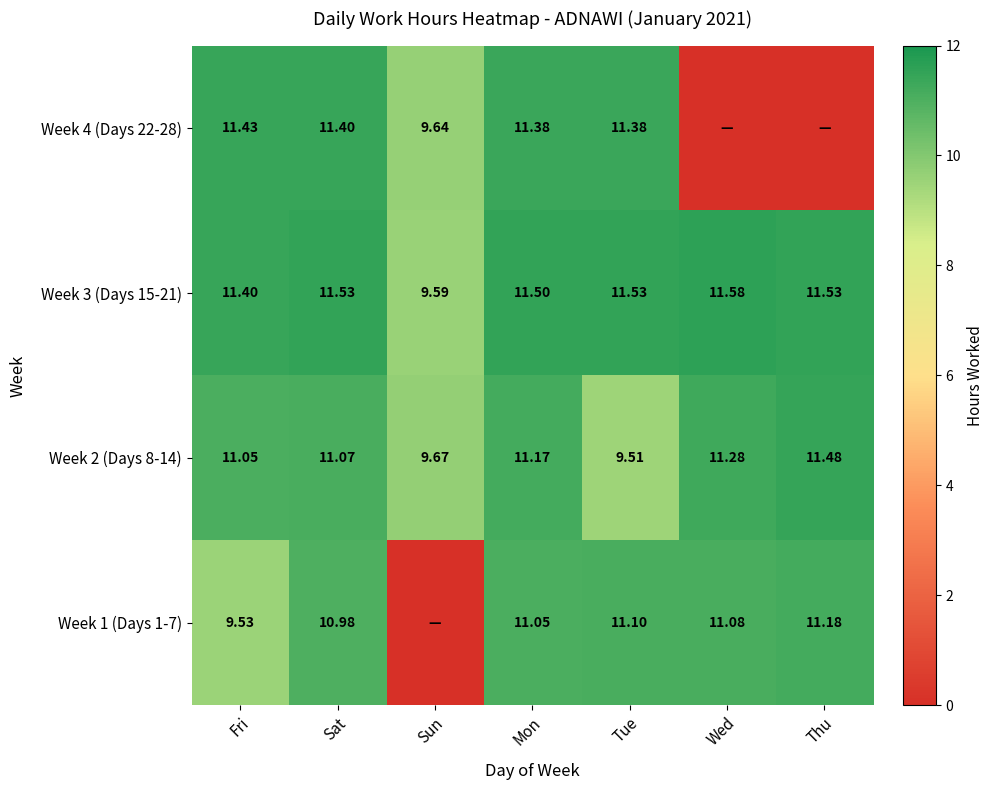

Where is Week 3 (Days 15-21) nearest to the value 10?

Sun